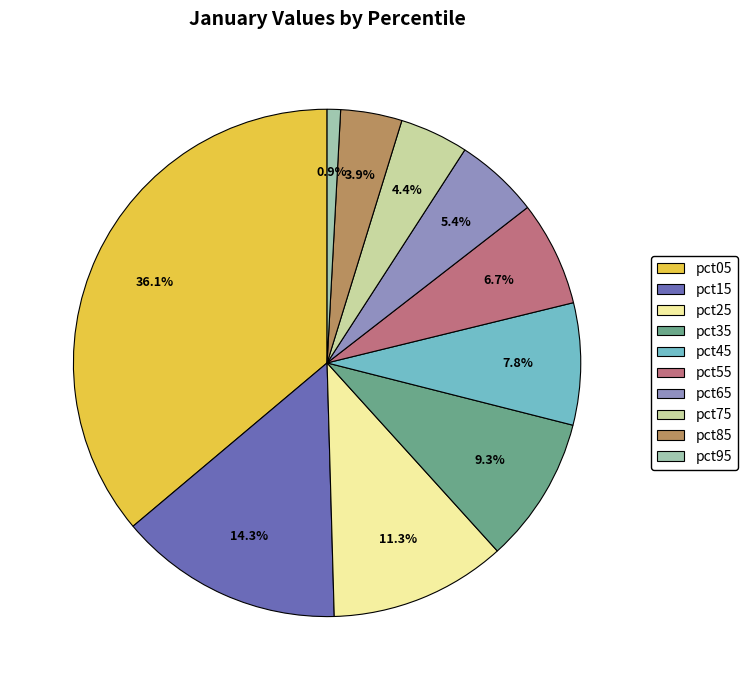

Between pct95 and pct15, which is larger?

pct15